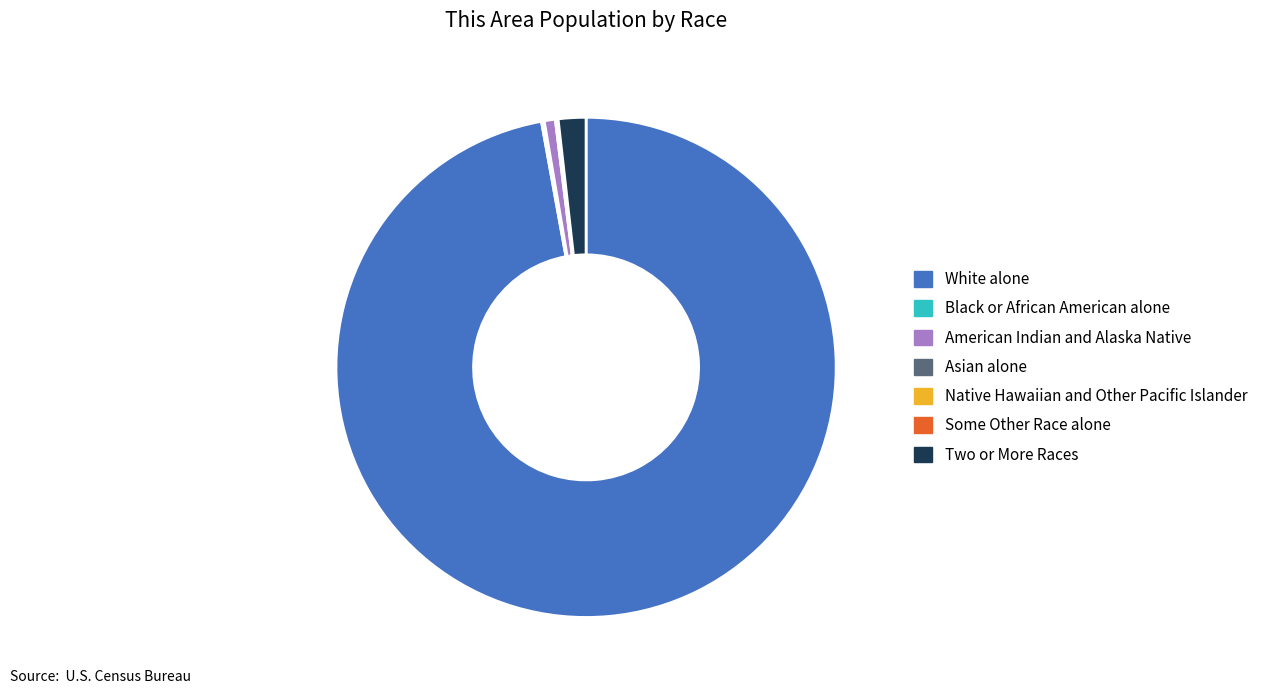

Which category has the biggest portion of the pie?

White alone